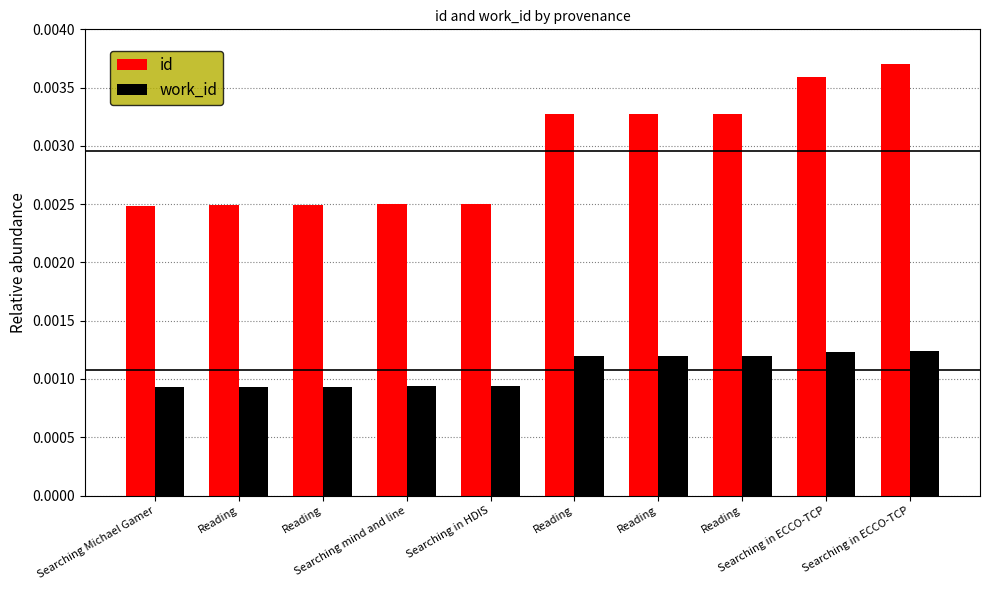

How many series are shown in this chart?

2